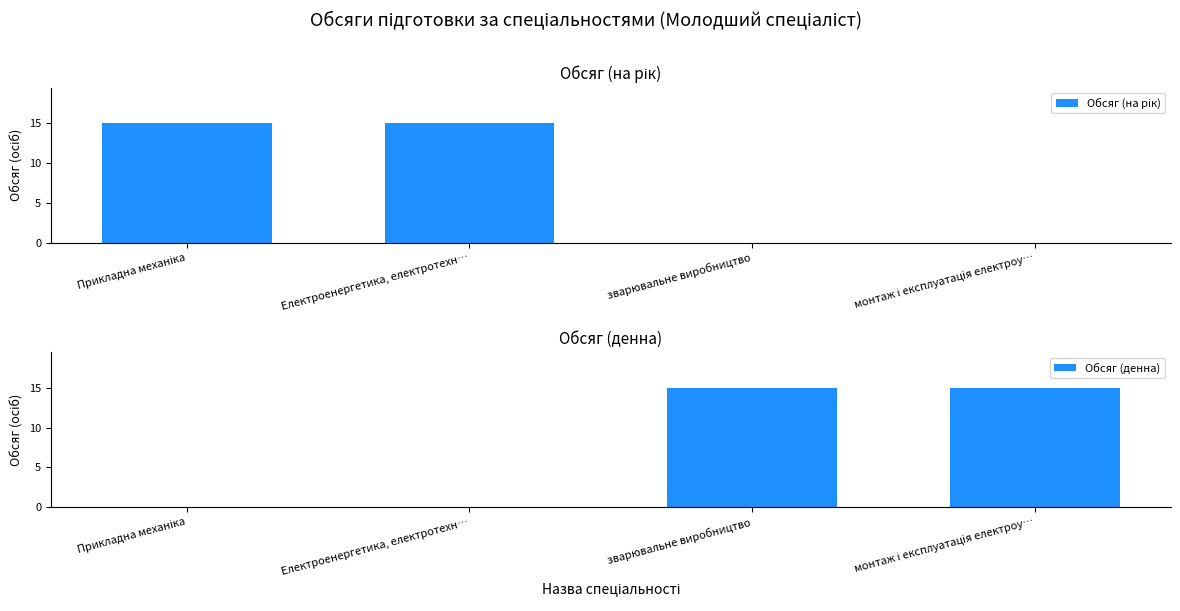

What is the difference between the highest and lowest values at зварювальне виробництво?

15